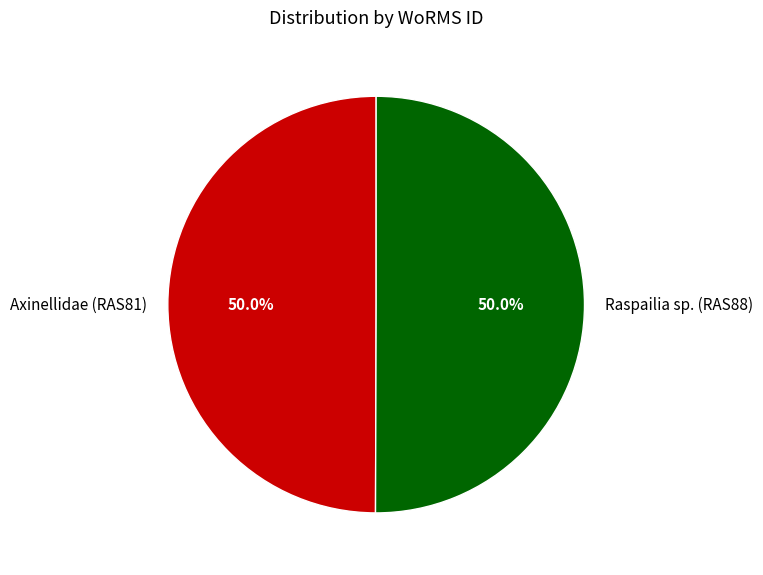

What portion of the pie excludes Axinellidae (RAS81)?

50.0%